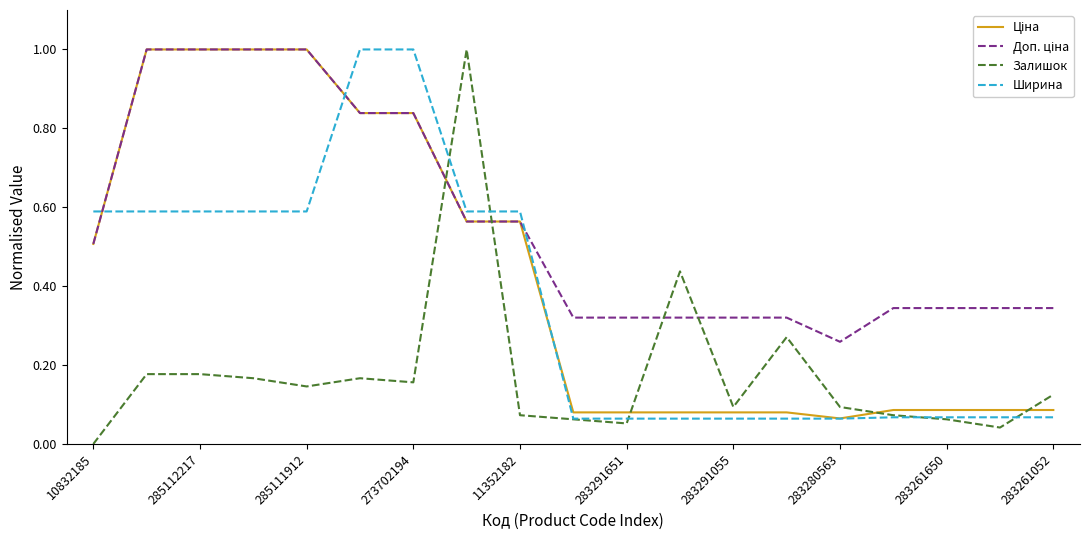

Which series has the widest spread of values?

Залишок